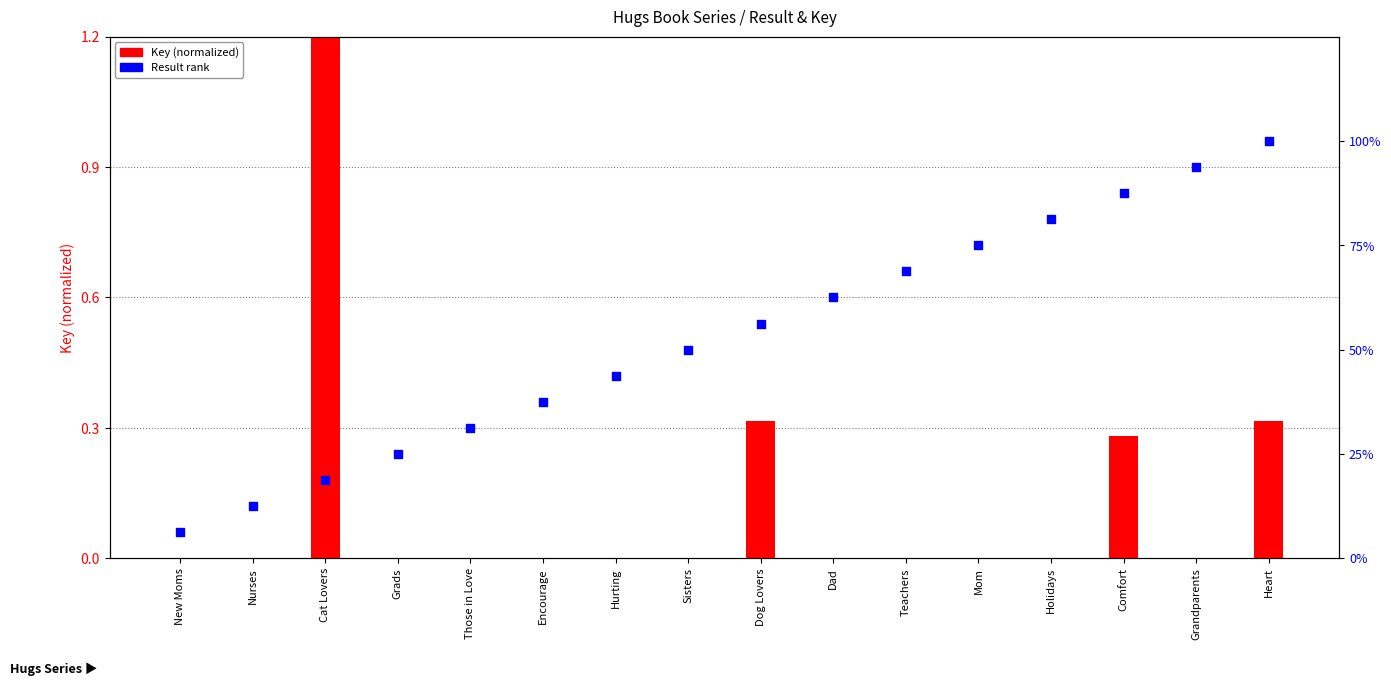

At which category is the sum across all series the highest?

Heart